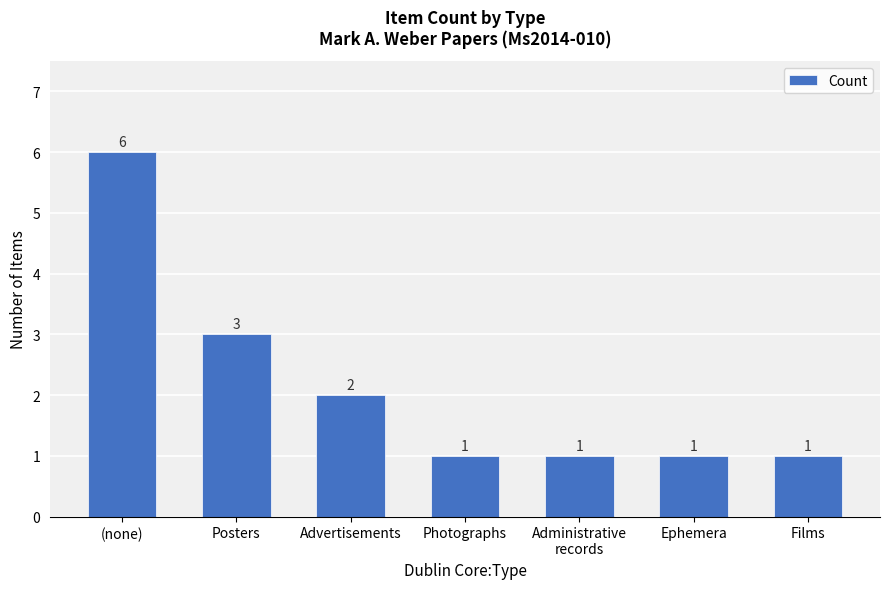

The value at Ephemera is 1. True or false?

True